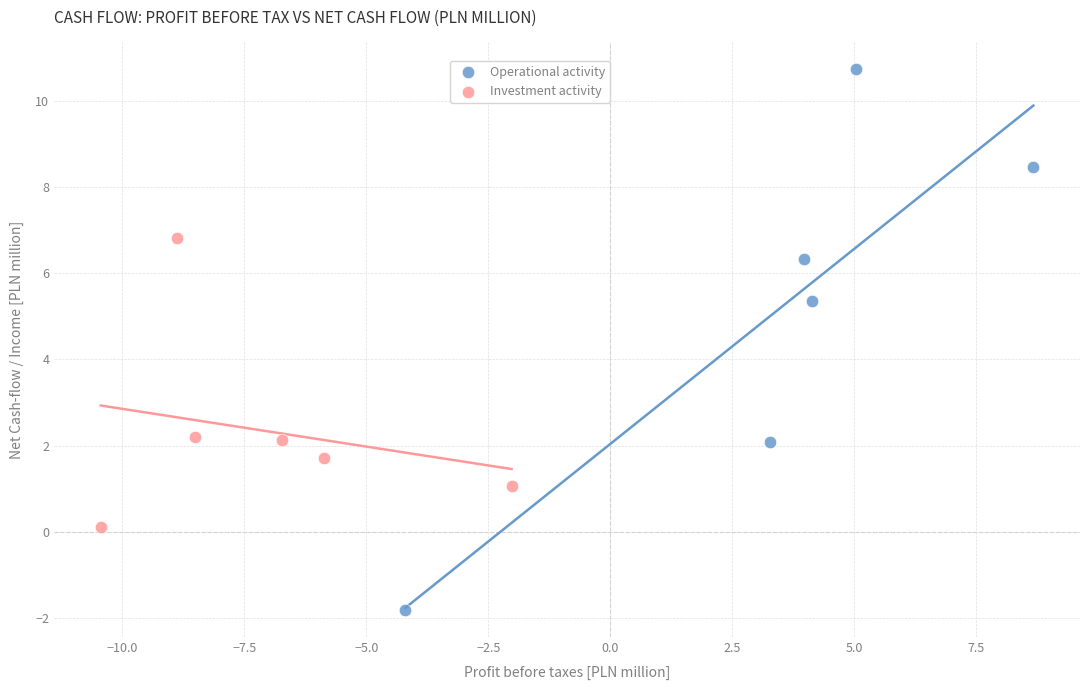

Which series contains the highest Y value?

Operational activity